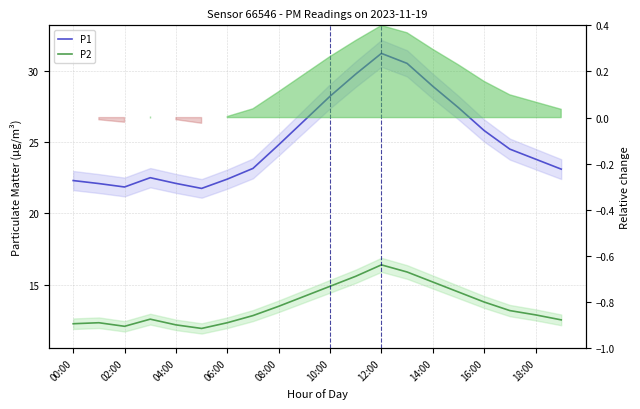

What is the approximate value of P1 at 02:00?

21.9